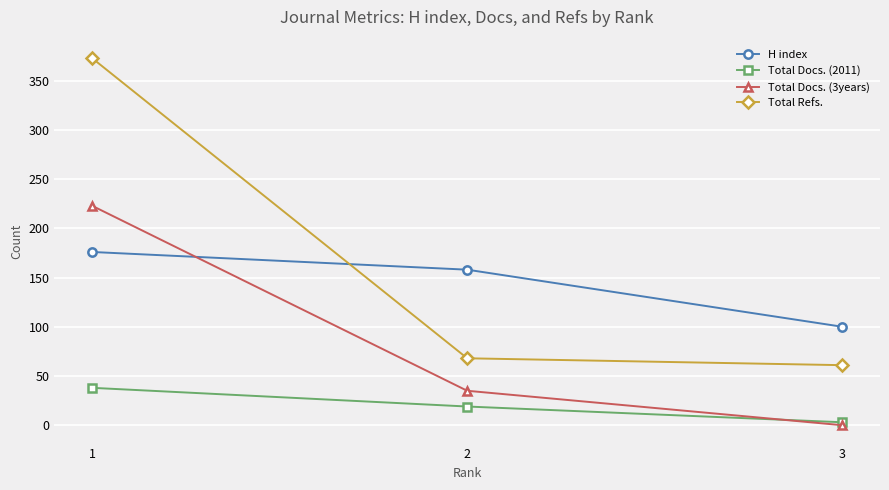

The value of H index at 3 is 43. True or false?

False